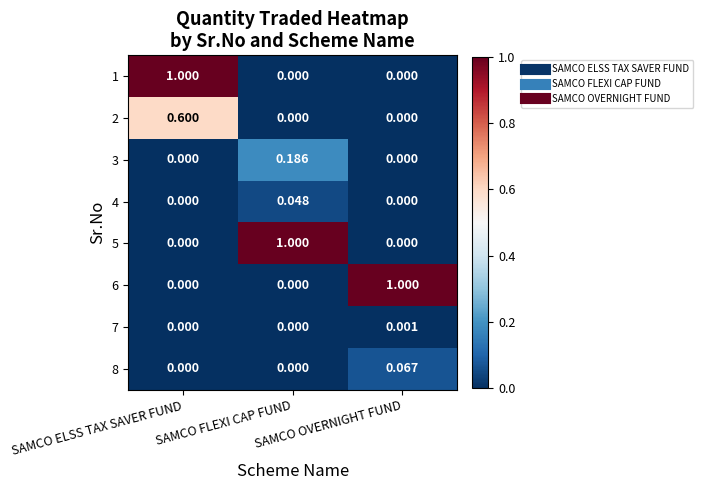

Which category has the highest value in the 1 series?

SAMCO ELSS TAX SAVER FUND